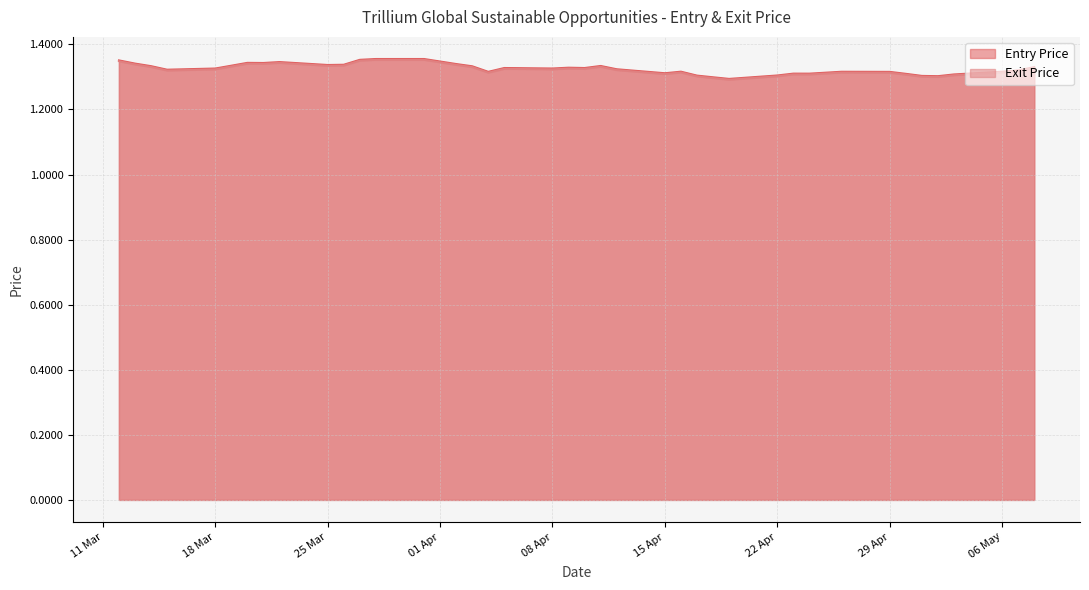

What value does the Exit Price series have at 31/03/24?

1.4